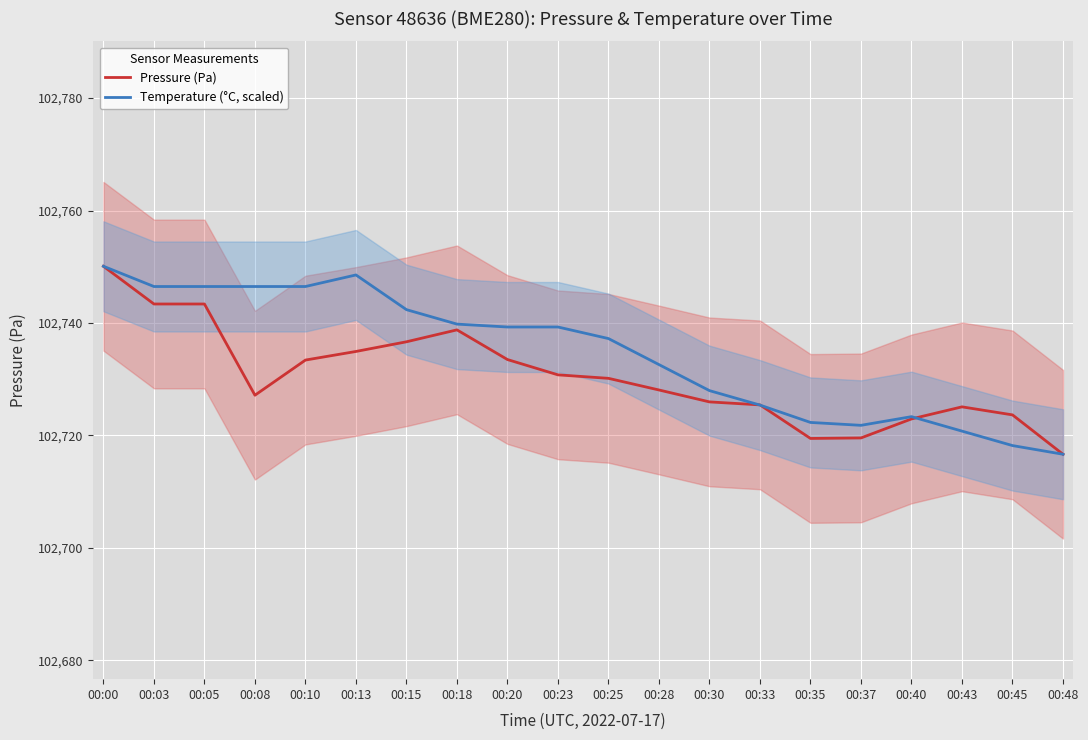

How many lines are shown in the chart?

2